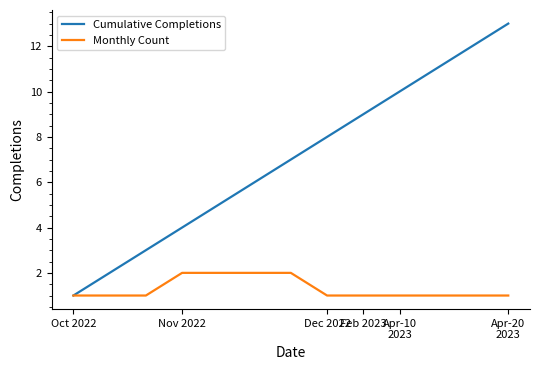

List the series in order of their overall mean, lowest first.

Monthly Count, Cumulative Completions